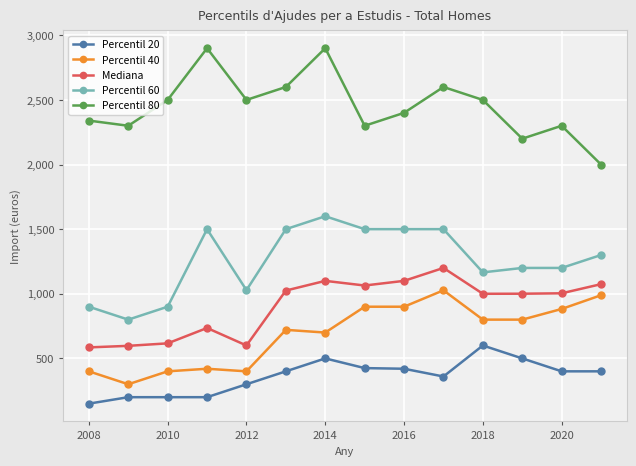

Rank the series by their maximum value, from lowest to highest.

Percentil 20, Percentil 40, Mediana, Percentil 60, Percentil 80